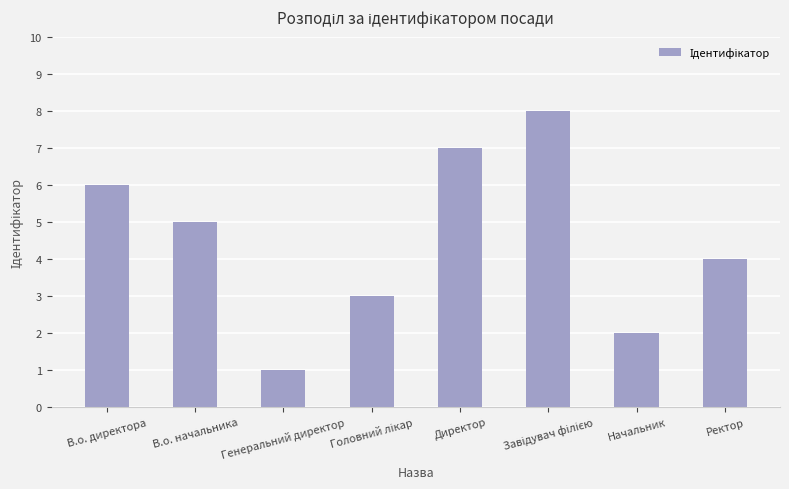

True or false: the data shows 6 at В.о. директора.

True